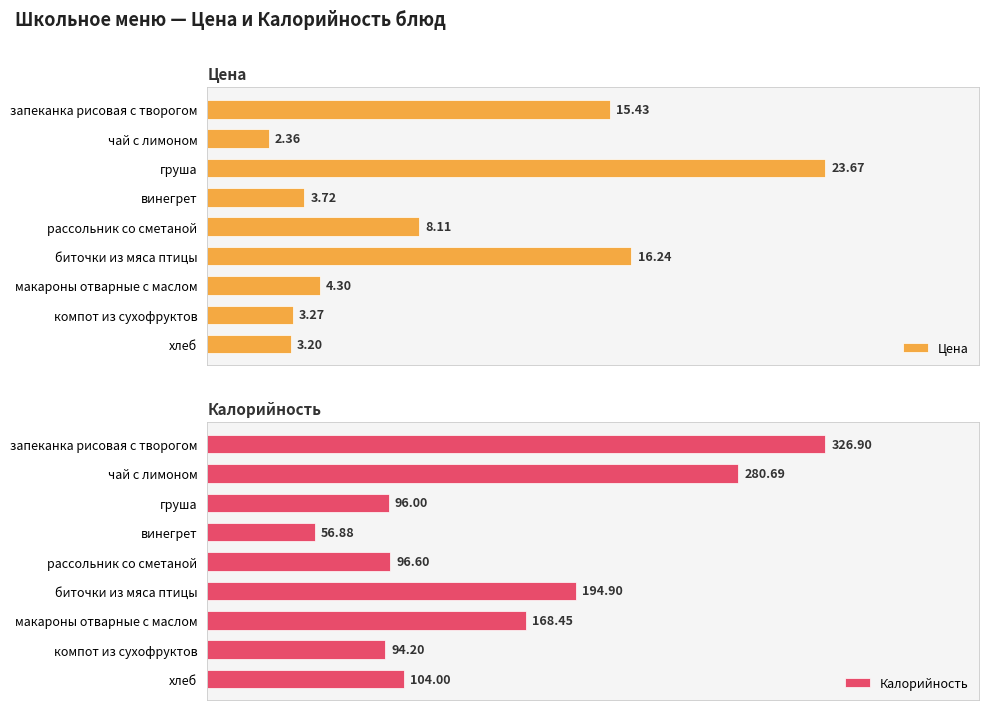

List the labels in order of Калорийность value, largest first.

запеканка рисовая с творогом, чай с лимоном, биточки из мяса птицы, макароны отварные с маслом, хлеб, рассольник со сметаной, груша, компот из сухофруктов, винегрет